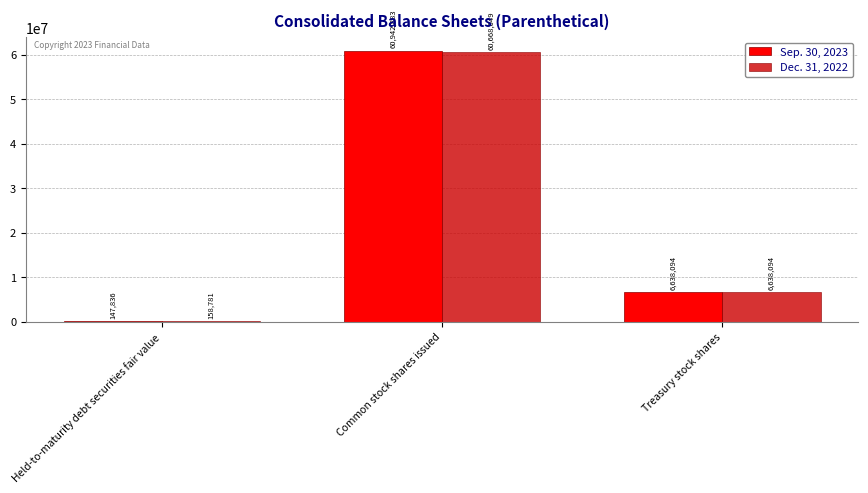

Which category has the highest value in the Sep. 30, 2023 series?

Common stock shares issued